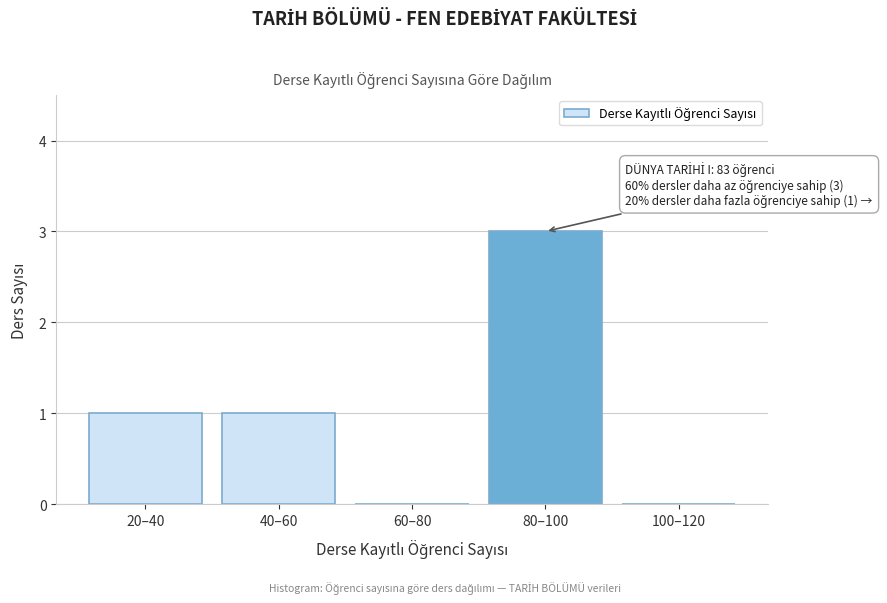

Reading right to left, what are all the values shown in this chart?

100–120=0	80–100=3	60–80=0	40–60=1	20–40=1